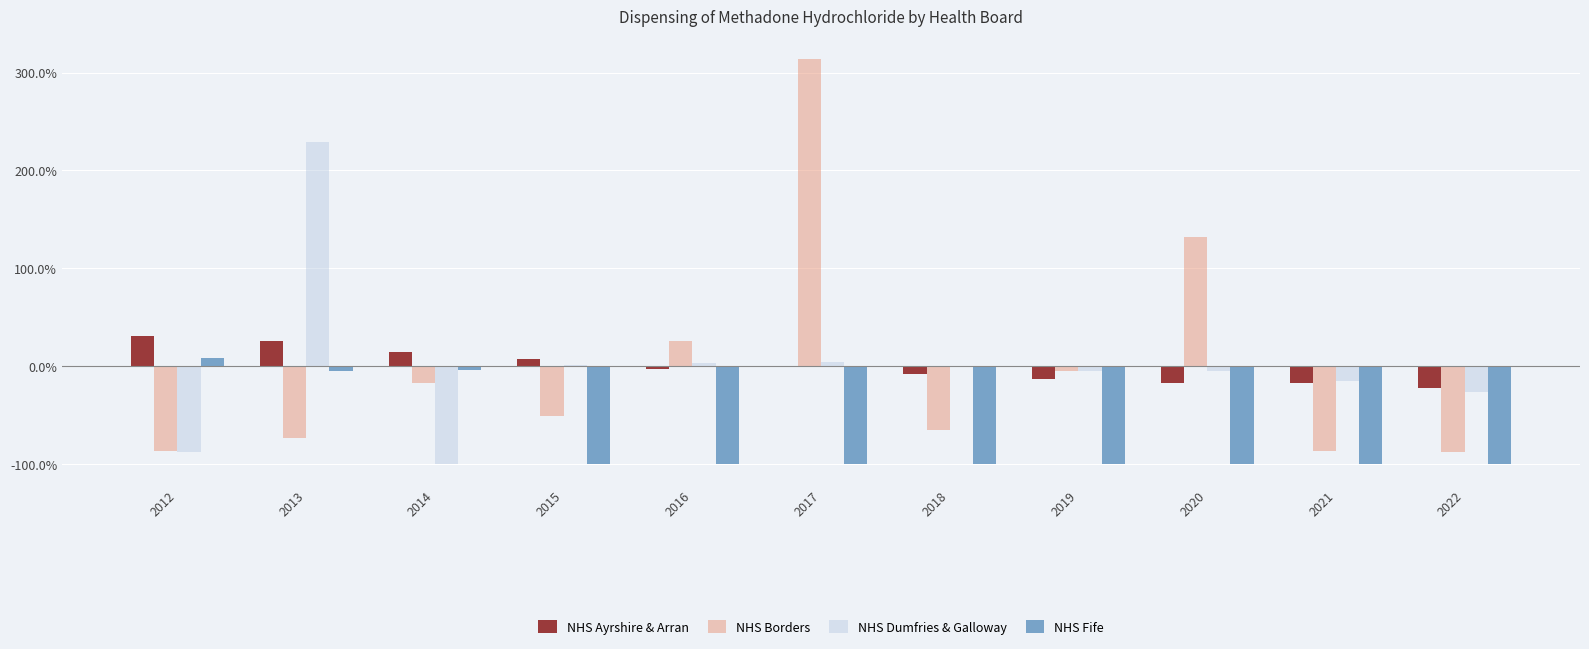

True or false: NHS Ayrshire & Arran has a value of -16.7 at 2020.

True